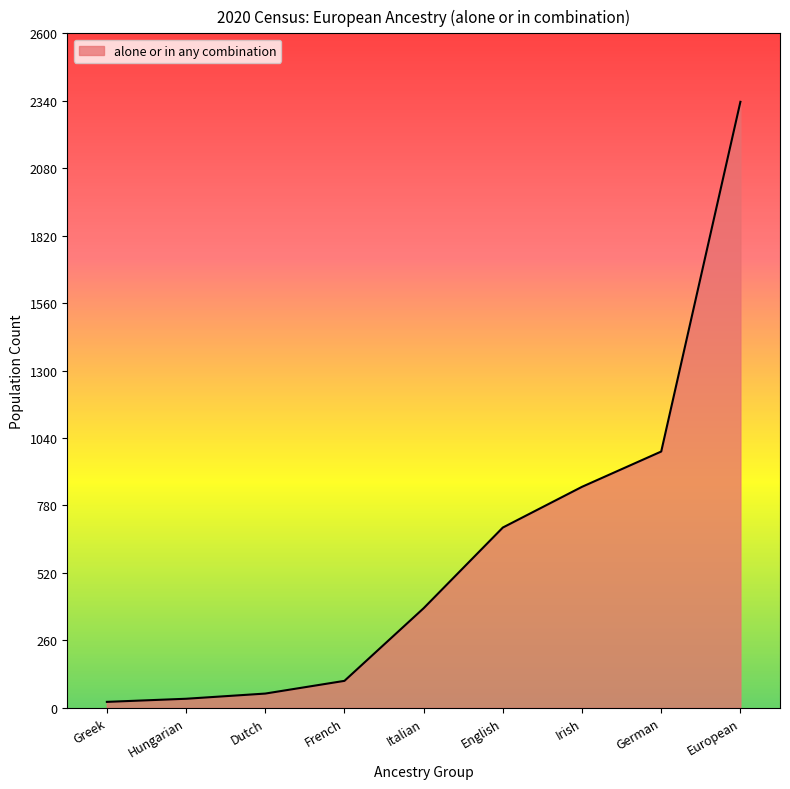

What is the maximum value shown in the chart?

2336